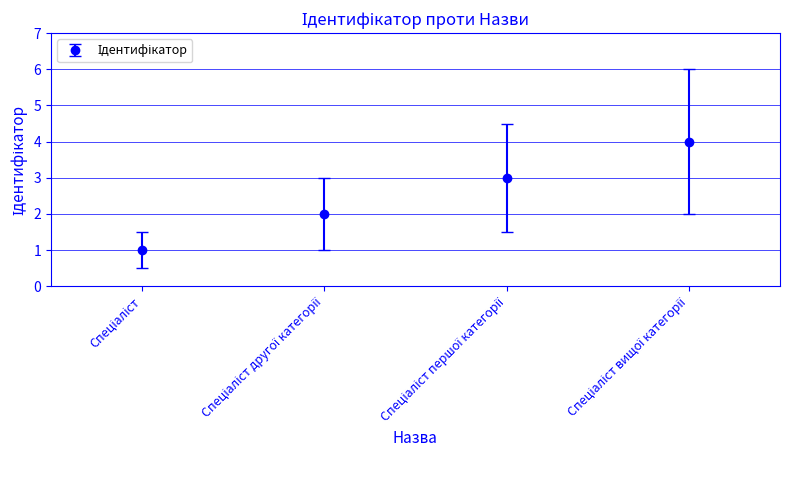

What is the difference between the maximum and minimum values?

3